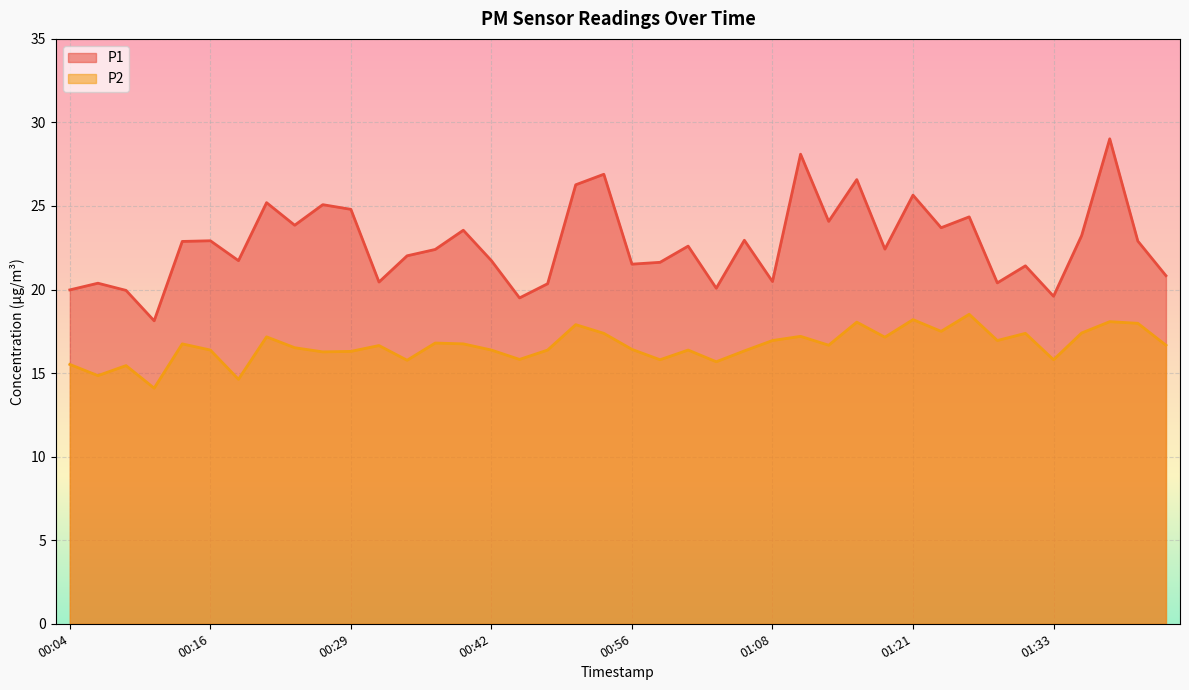

Where does the P1 series first go above 22?

00:14